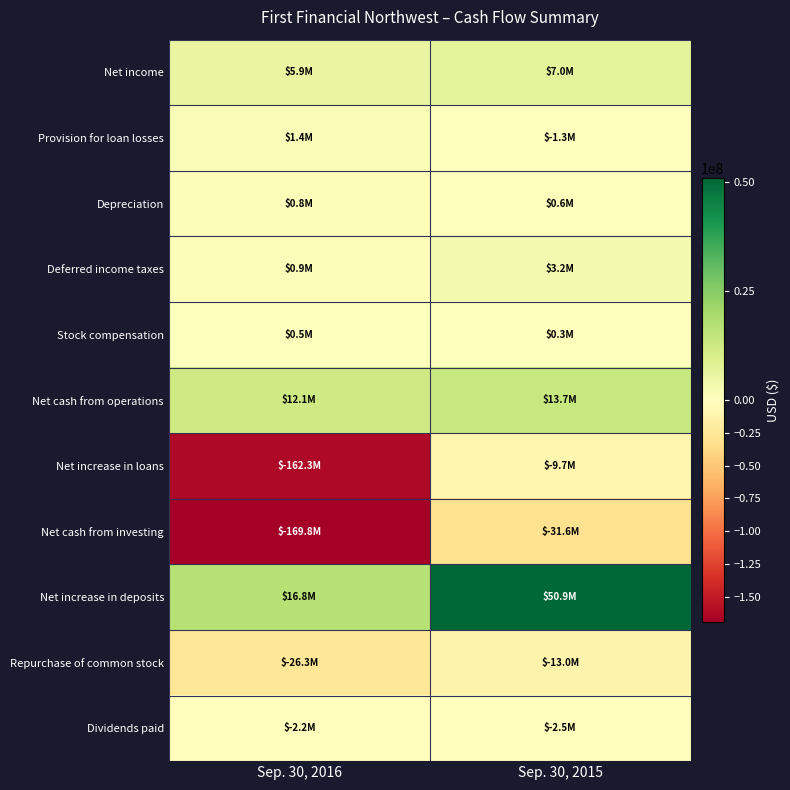

Which has a higher value, Sep. 30, 2015 or Sep. 30, 2016?

Sep. 30, 2015